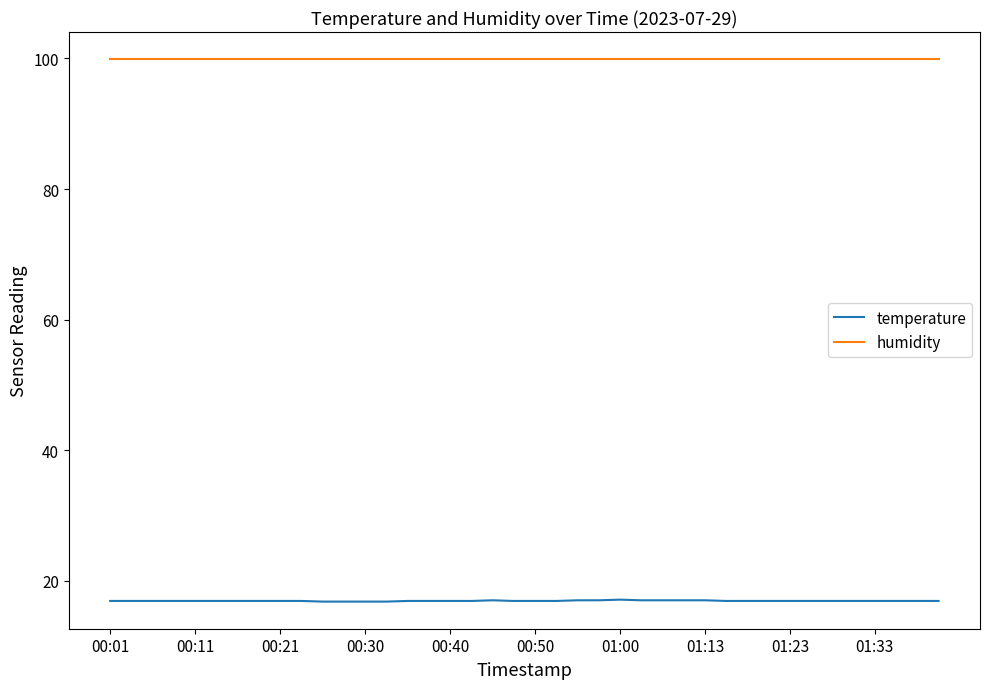

Which series has the largest total across all categories?

humidity